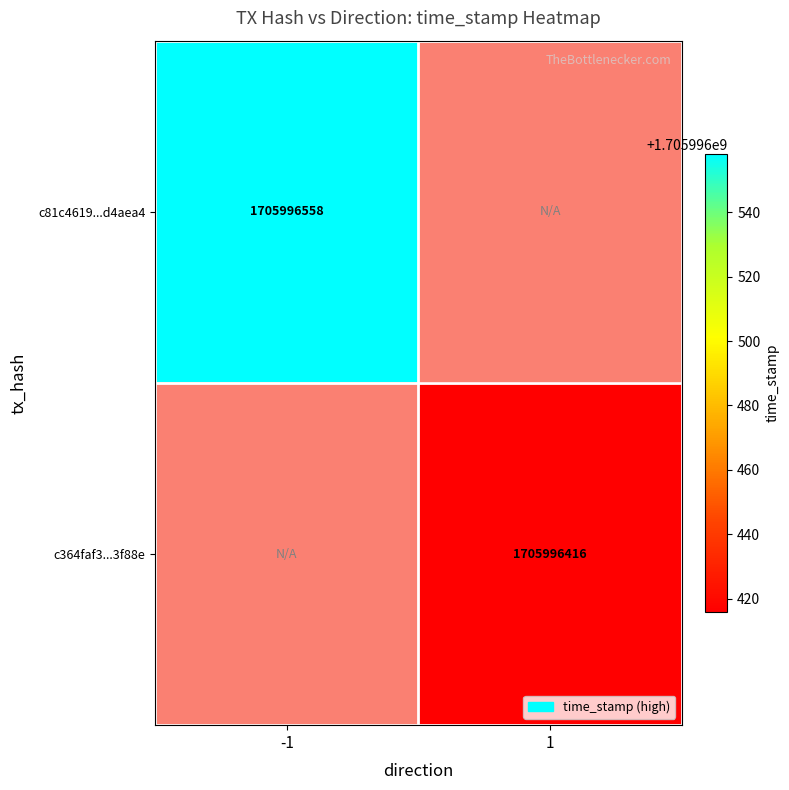

Reading left to right, extract all data points from this chart.

c81c4619a1db6e8aa54163920584b0e25d4aea4: -1=1705996558	1=0
c364faf3cbb1c377c7736a4f588e70b05d3f88e: -1=0	1=1705996416